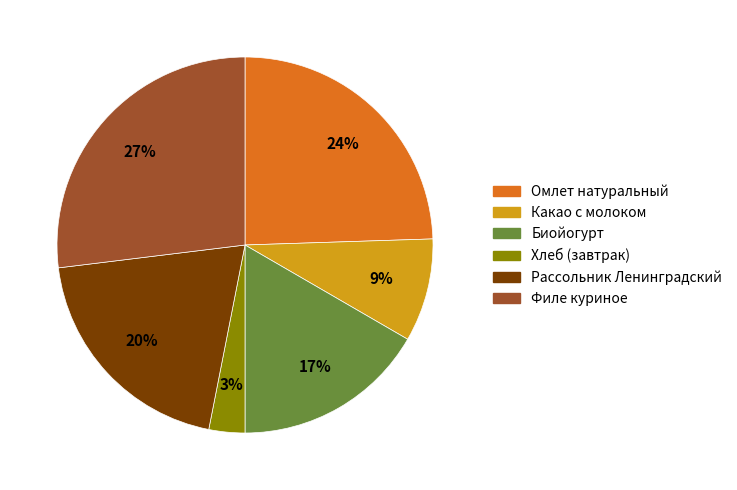

To the nearest percent, what is the difference between the largest and smallest slice percentages?

24%